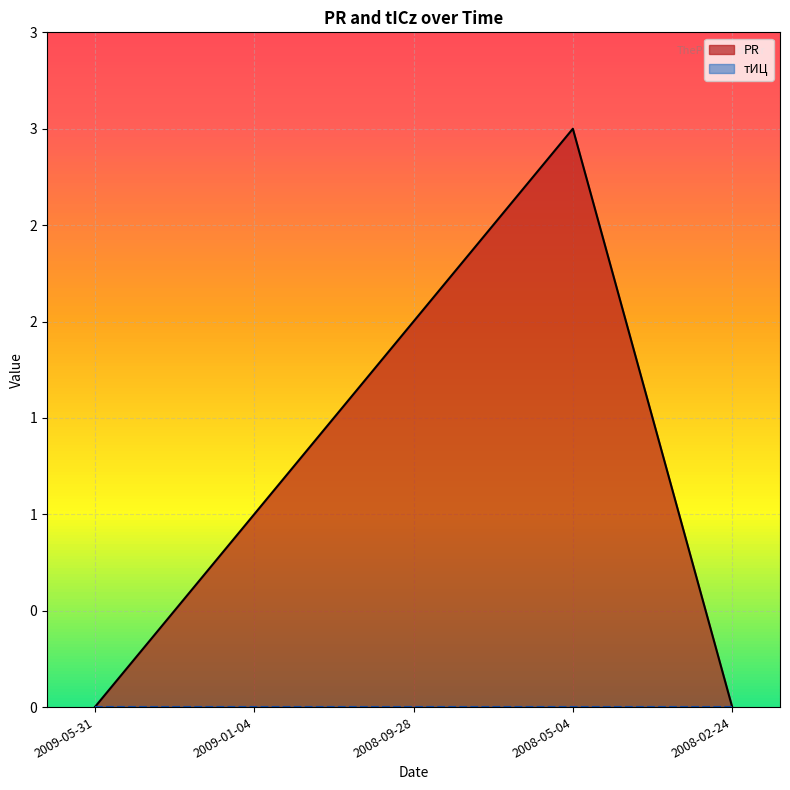

What is the ratio of the value at 2008-05-04 to the value at 2008-09-28?

1.5